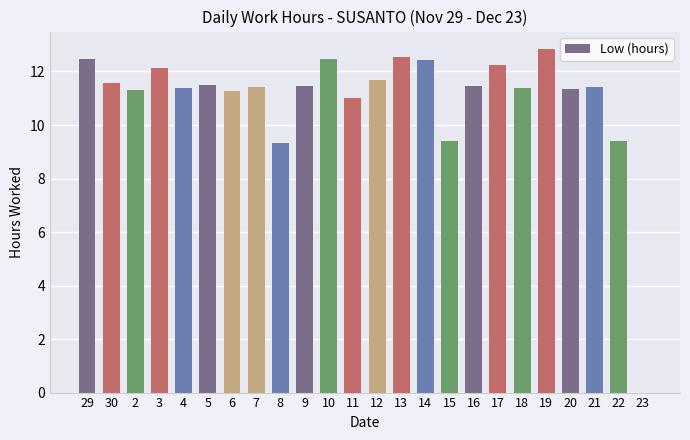

Are the bars grouped side by side (vs. stacked)?

No